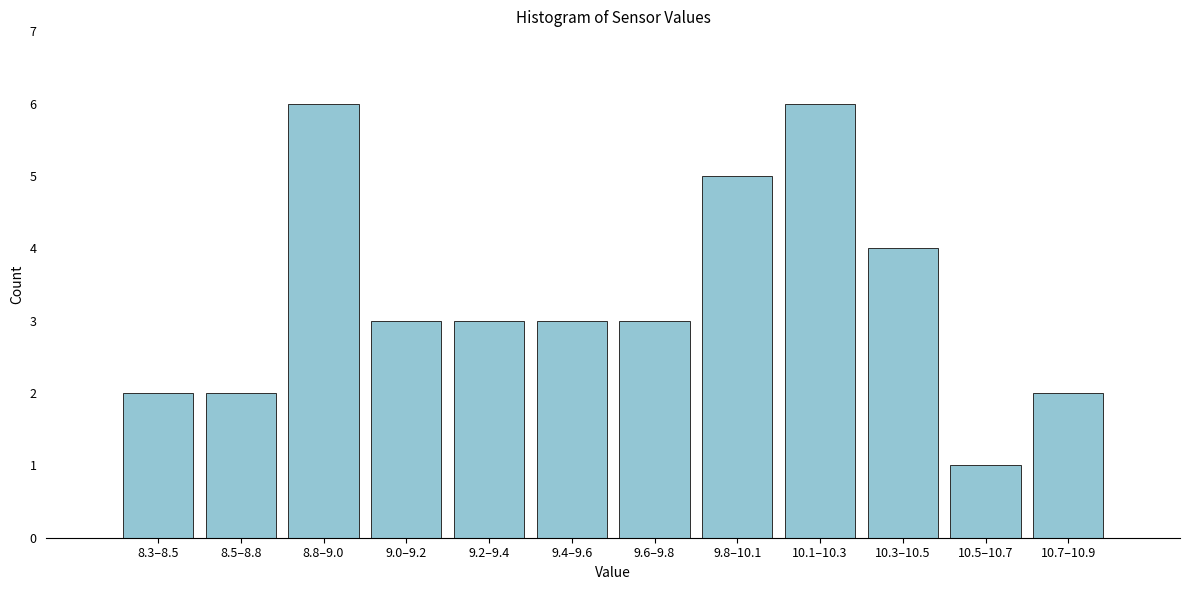

Reading left to right, list all the values displayed in this chart.

2	2	6	3	3	3	3	5	6	4	1	2